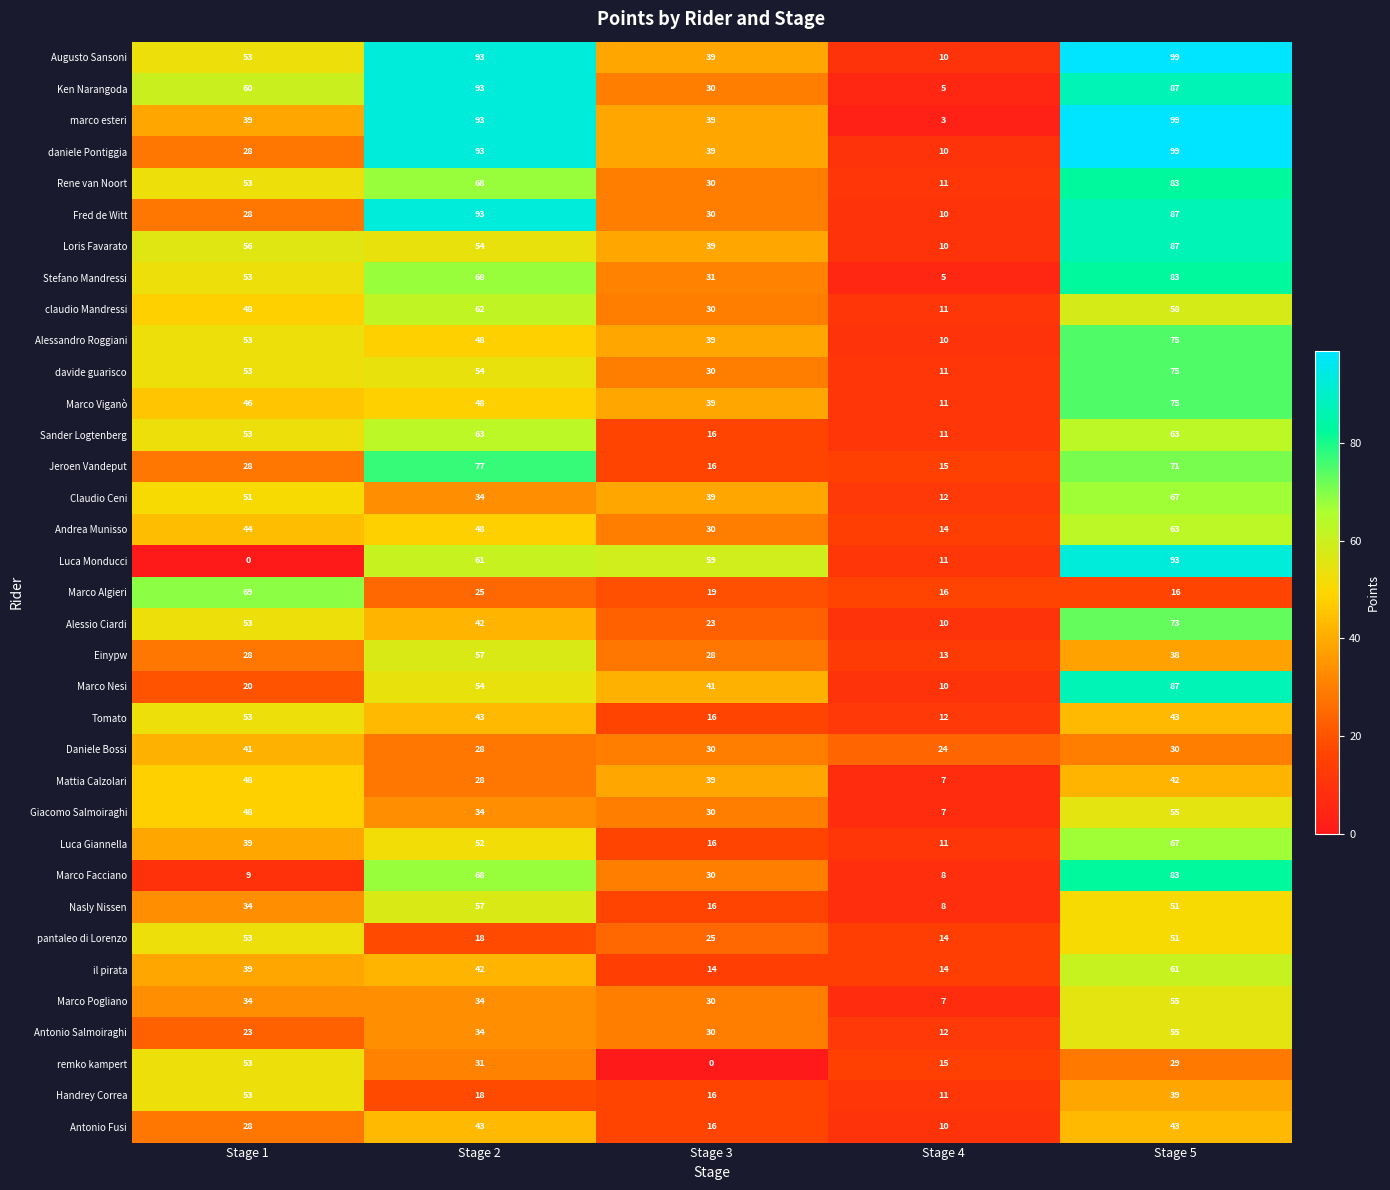

What value does the Alessandro Roggiani series have at Stage 1, to the nearest 5?

55